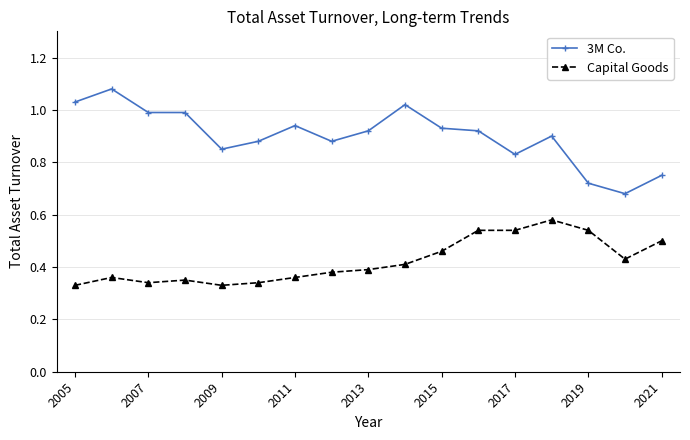

How many series are shown in this chart?

2